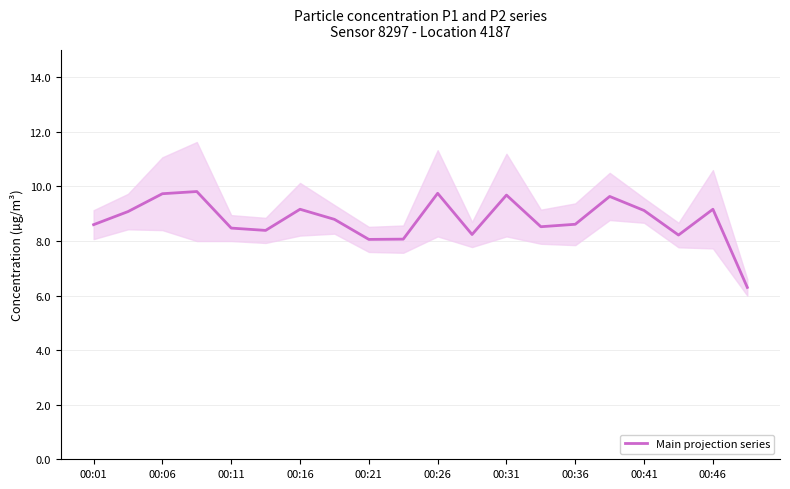

What is the lowest value of the Main projection series series?

6.3